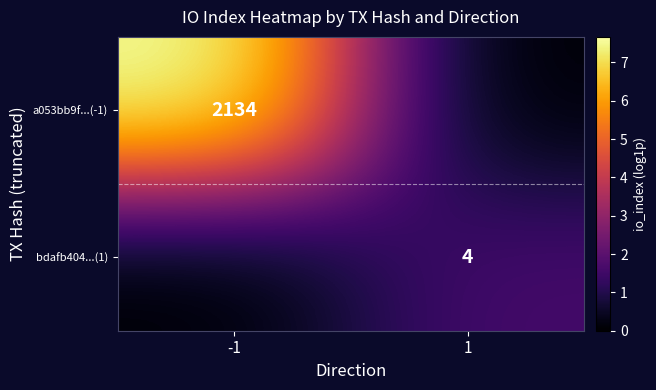

True or false: bdafb404...(1) has a value of 4 at 1.

True